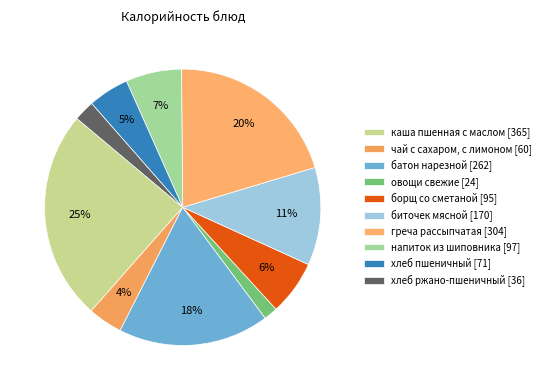

What percentage do греча рассыпчатая and хлеб ржано-пшеничный together represent?

22.9%